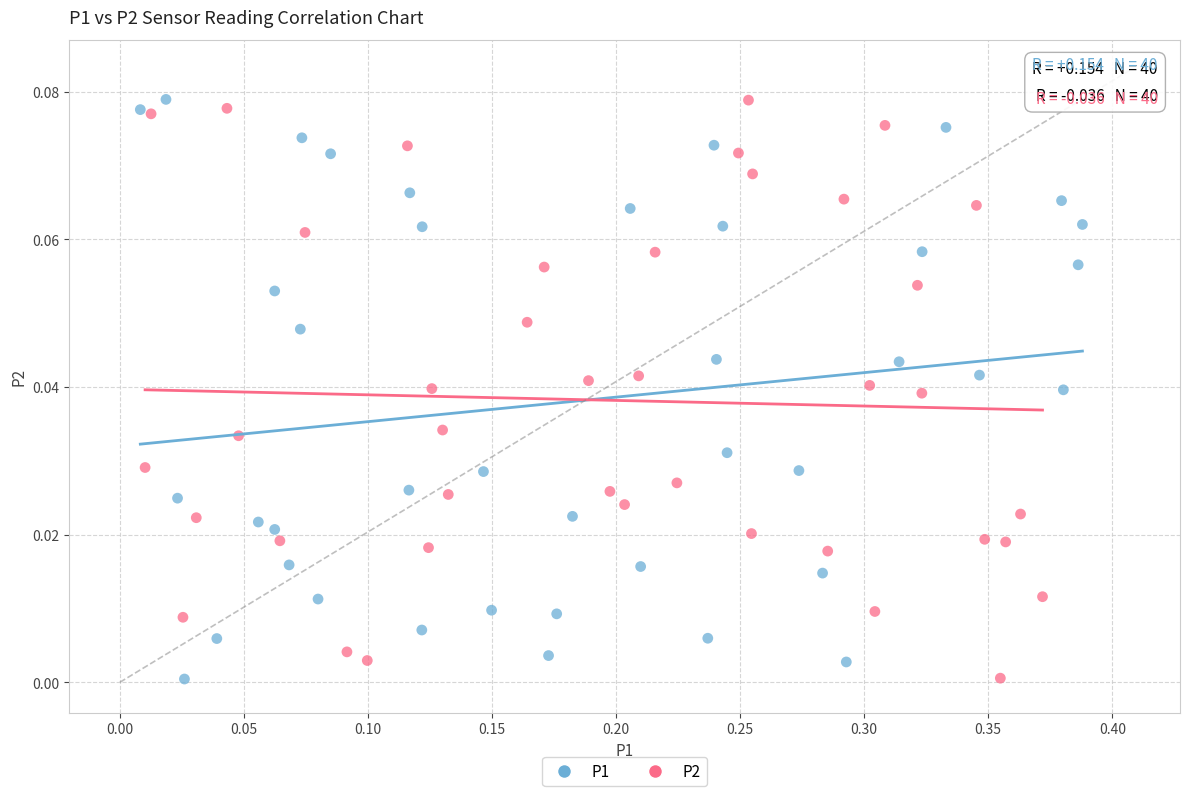

What are all the series names shown in the legend?

P1, P2